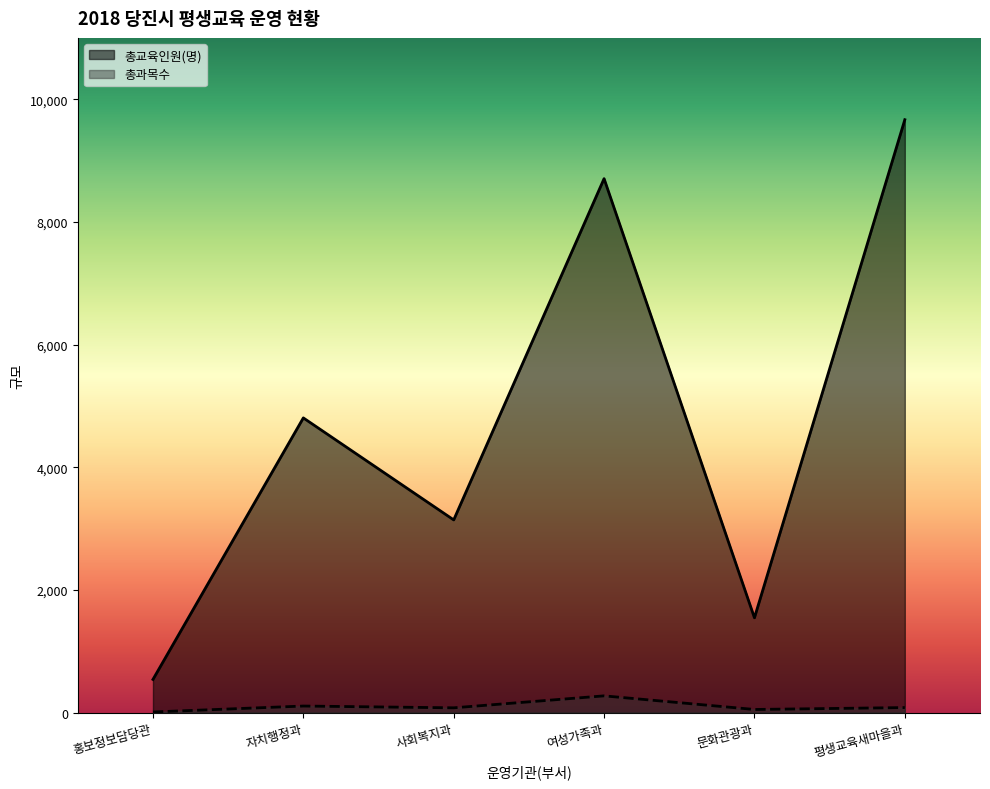

What is the value of the 총과목수 point at the 1st from the left?

9